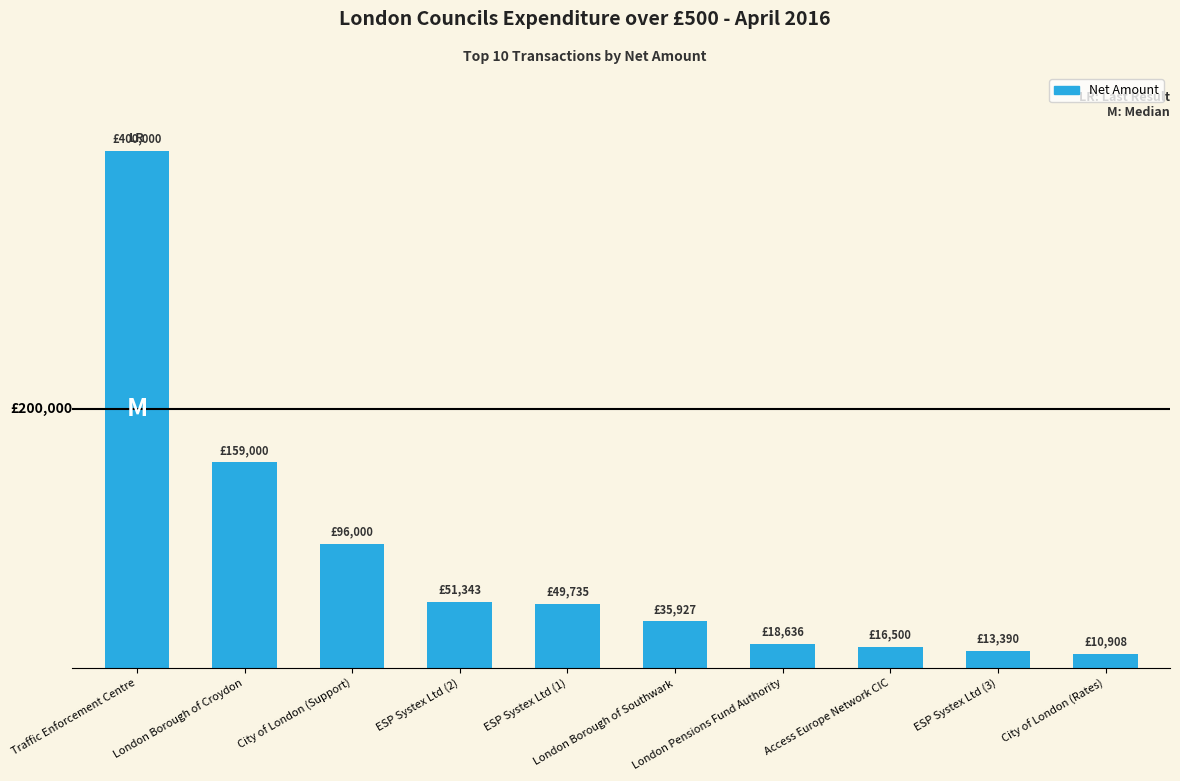

Reading right to left, transcribe all the data shown in this chart.

City of London (Rates)=10908.0	ESP Systex Ltd (3)=13390.3	Access Europe Network CIC=16500.0	London Pensions Fund Authority=18635.8	London Borough of Southwark=35927.0	ESP Systex Ltd (1)=49735.4	ESP Systex Ltd (2)=51343.2	City of London (Support)=96000.0	London Borough of Croydon=159000.0	Traffic Enforcement Centre=400000.0